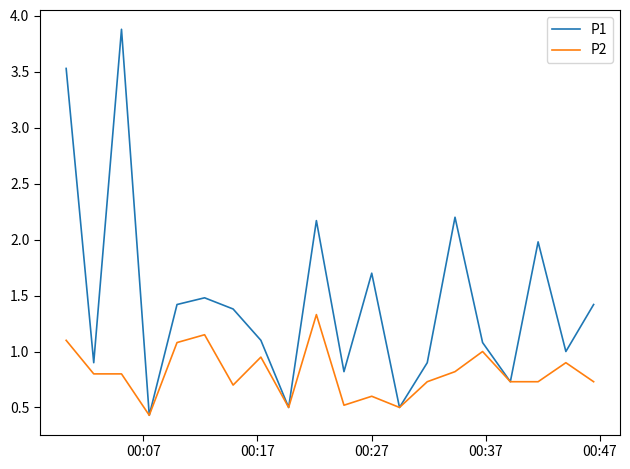

Which series has the widest spread of values?

P1